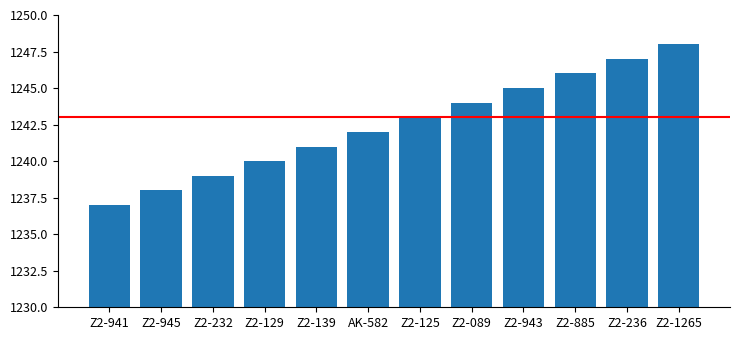

Does the chart contain any negative values?

No